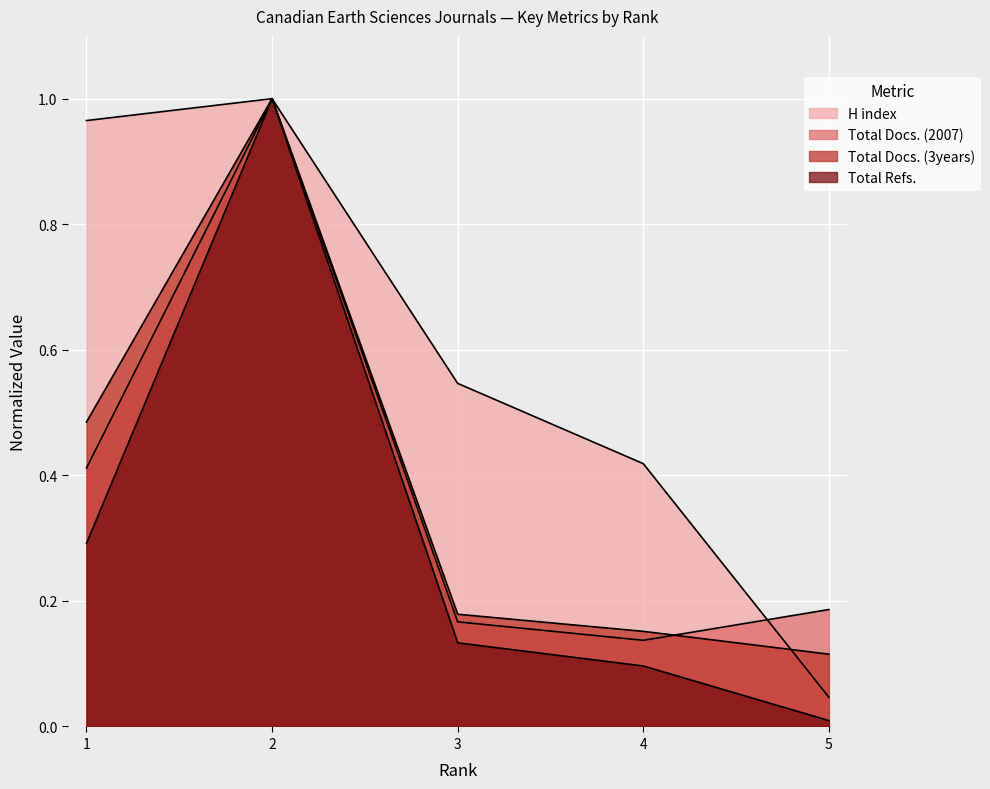

Which series ends up on top after the final intersection of Total Docs. (2007) and H index?

Total Docs. (2007)